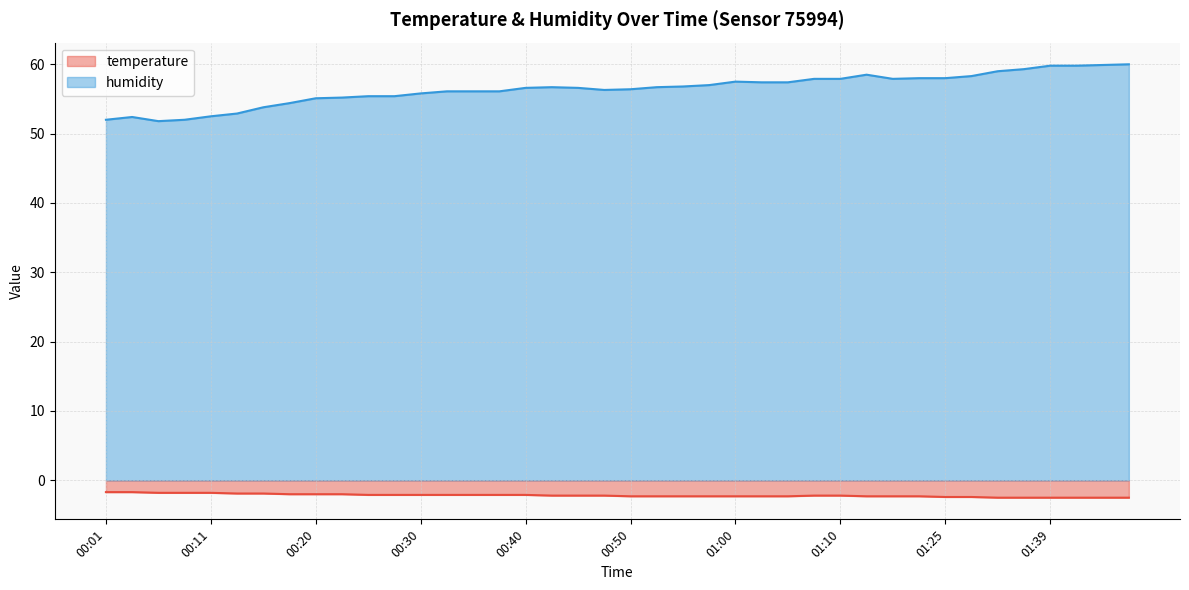

What are all the series names shown in the legend?

temperature, humidity